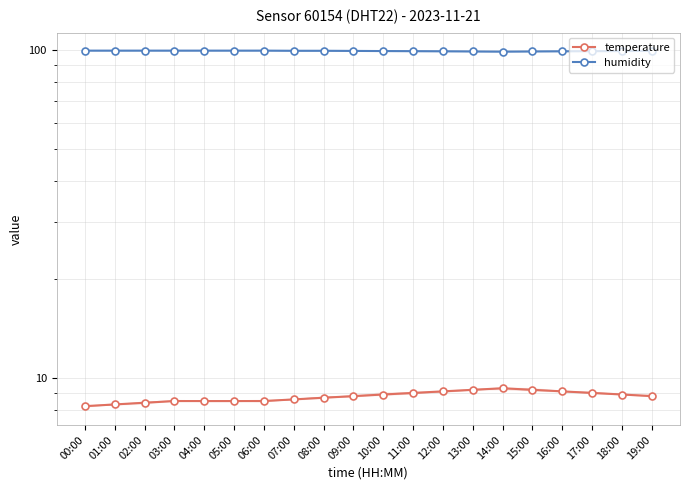

At which category is the sum across all series the highest?

08:00